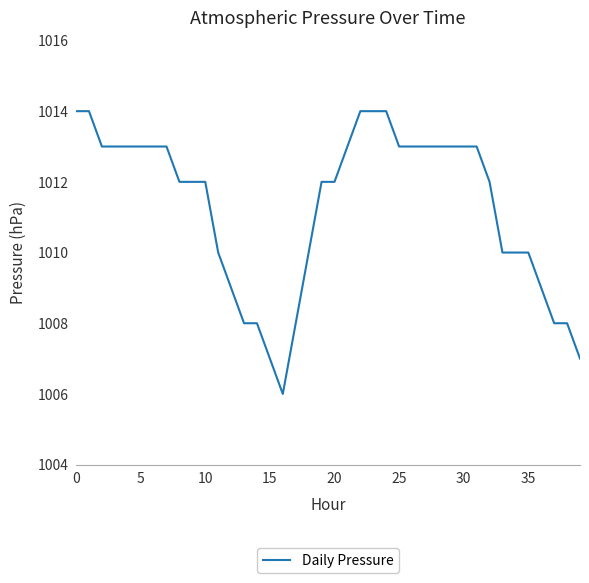

What is the difference between the maximum and minimum values?

8